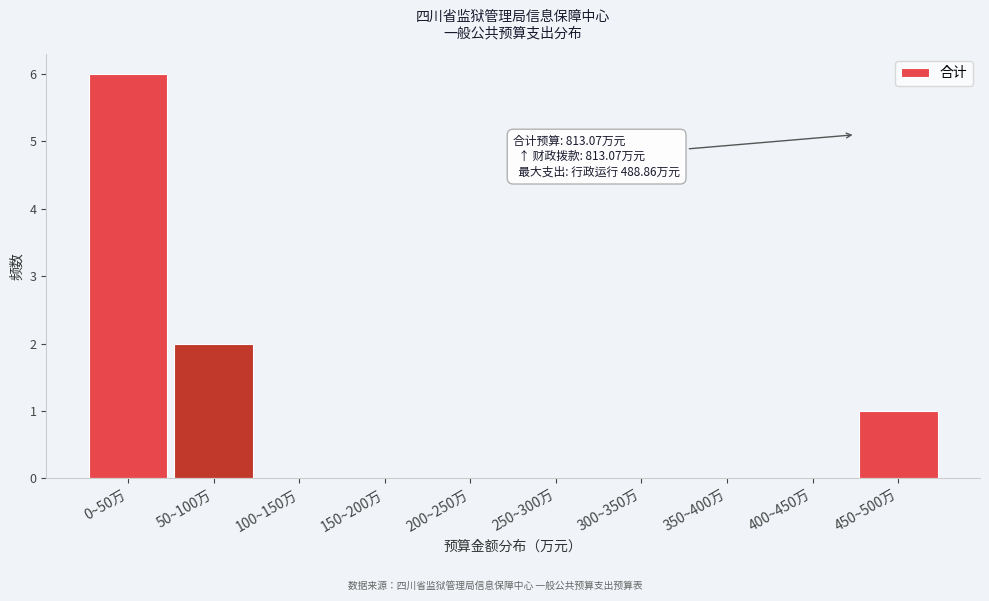

Reading left to right, list all the values displayed in this chart.

0~50万=6	50~100万=2	100~150万=0	150~200万=0	200~250万=0	250~300万=0	300~350万=0	350~400万=0	400~450万=0	450~500万=1